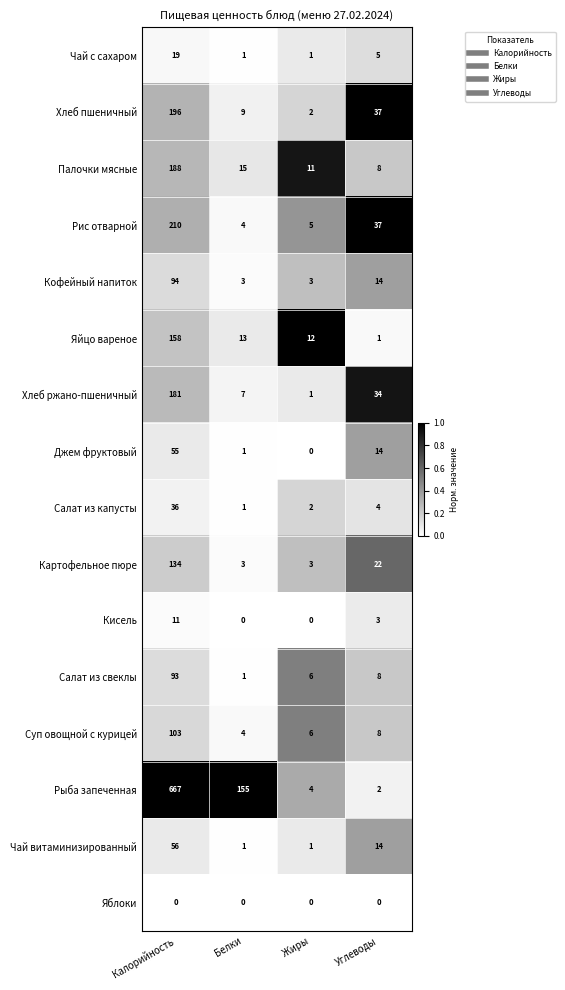

What is the difference between the highest and lowest values at Жиры?

12